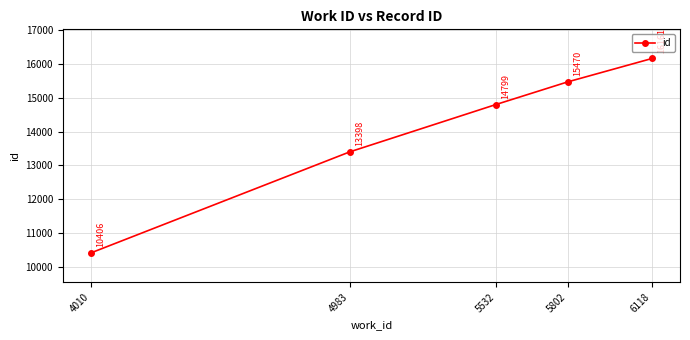

The chart shows a value of 10406 at 4010. True or false?

True